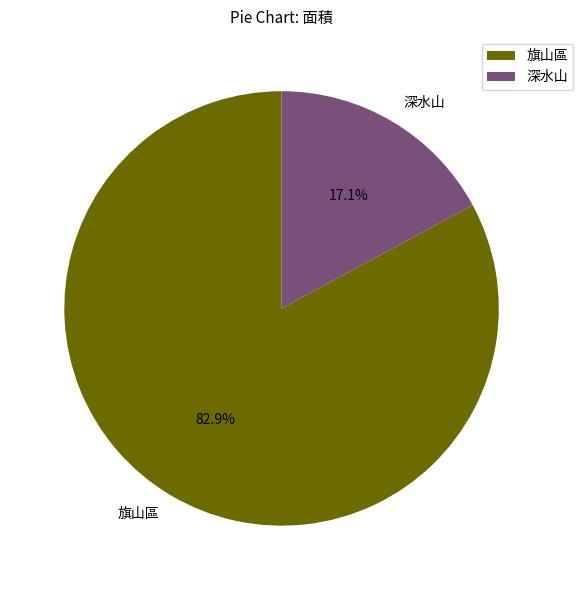

Which slice is the largest?

旗山區